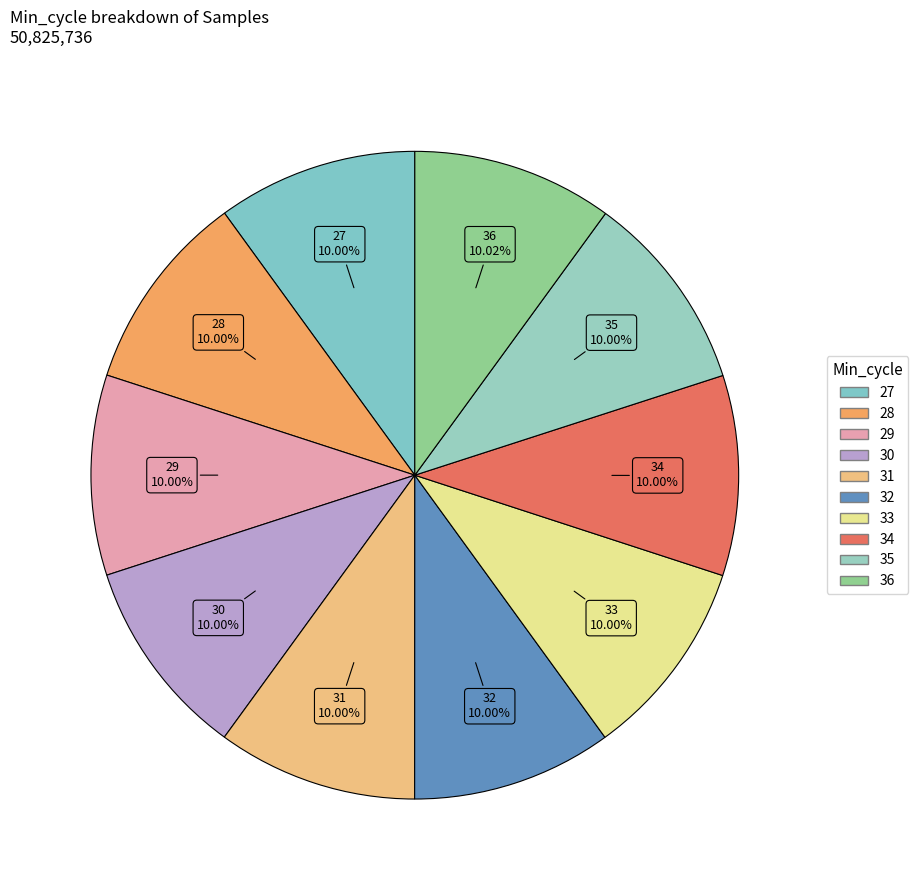

Combined, do 30 and 27 account for over 50%?

No